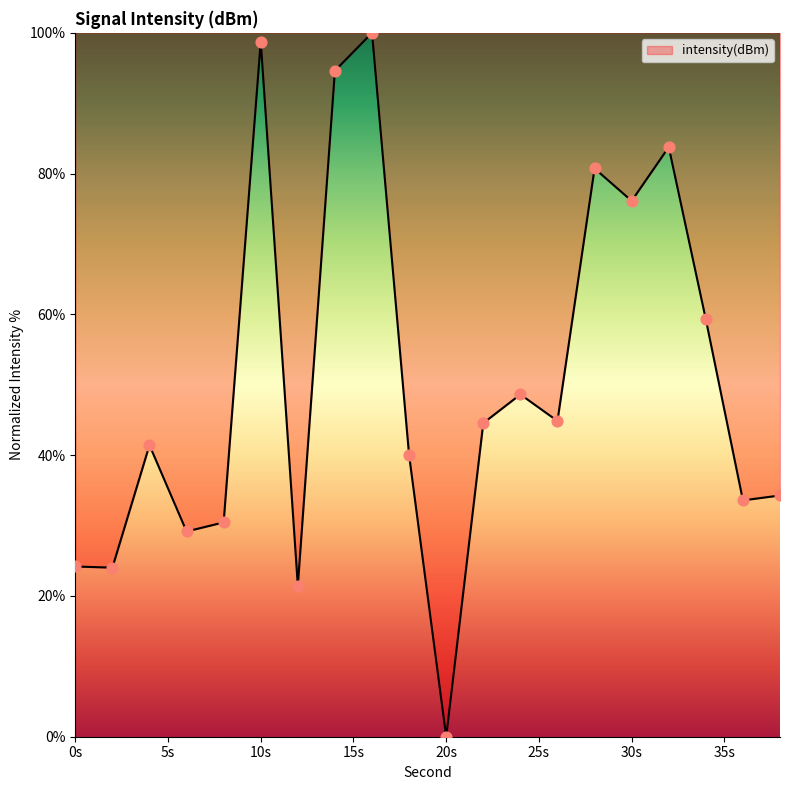

What is the difference between the maximum and minimum values?

100.0